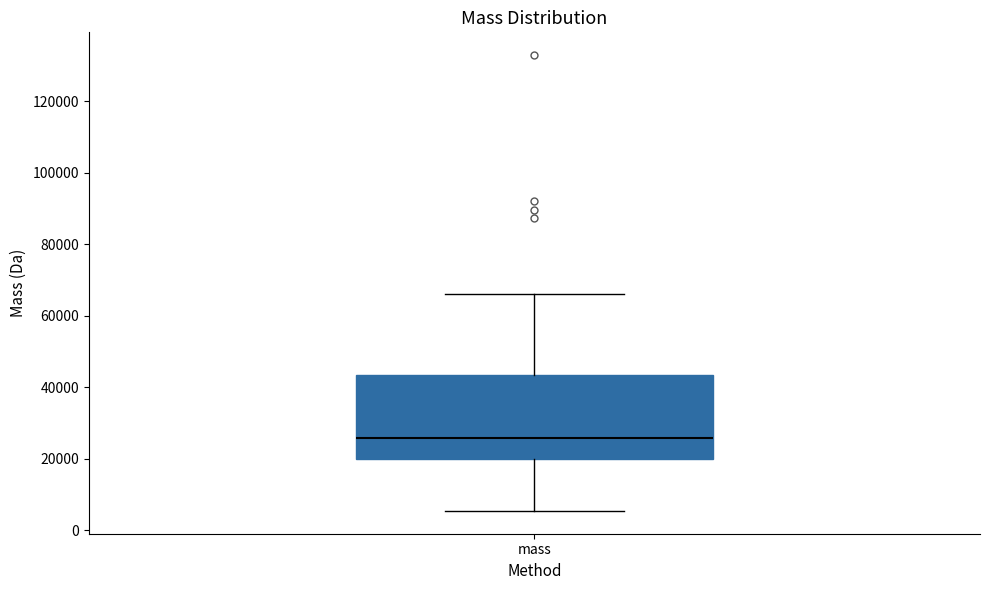

Transcribe this box plot: give where the median line is, the range the box spans, and where the two whiskers end, as read against the y-axis. The values are not printed on the chart, so give them approximately, as read against the axis.

median 26000, box 20000 to 44000, whiskers 6000 to 66000